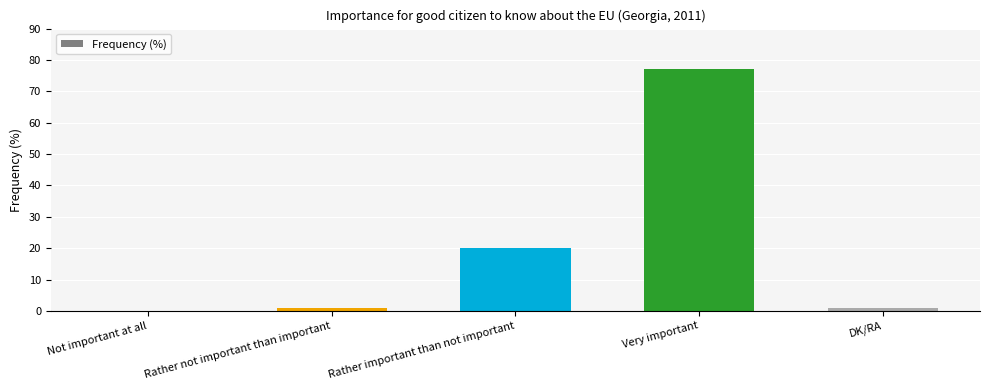

Where is the data nearest to the value 38?

Rather important than not important